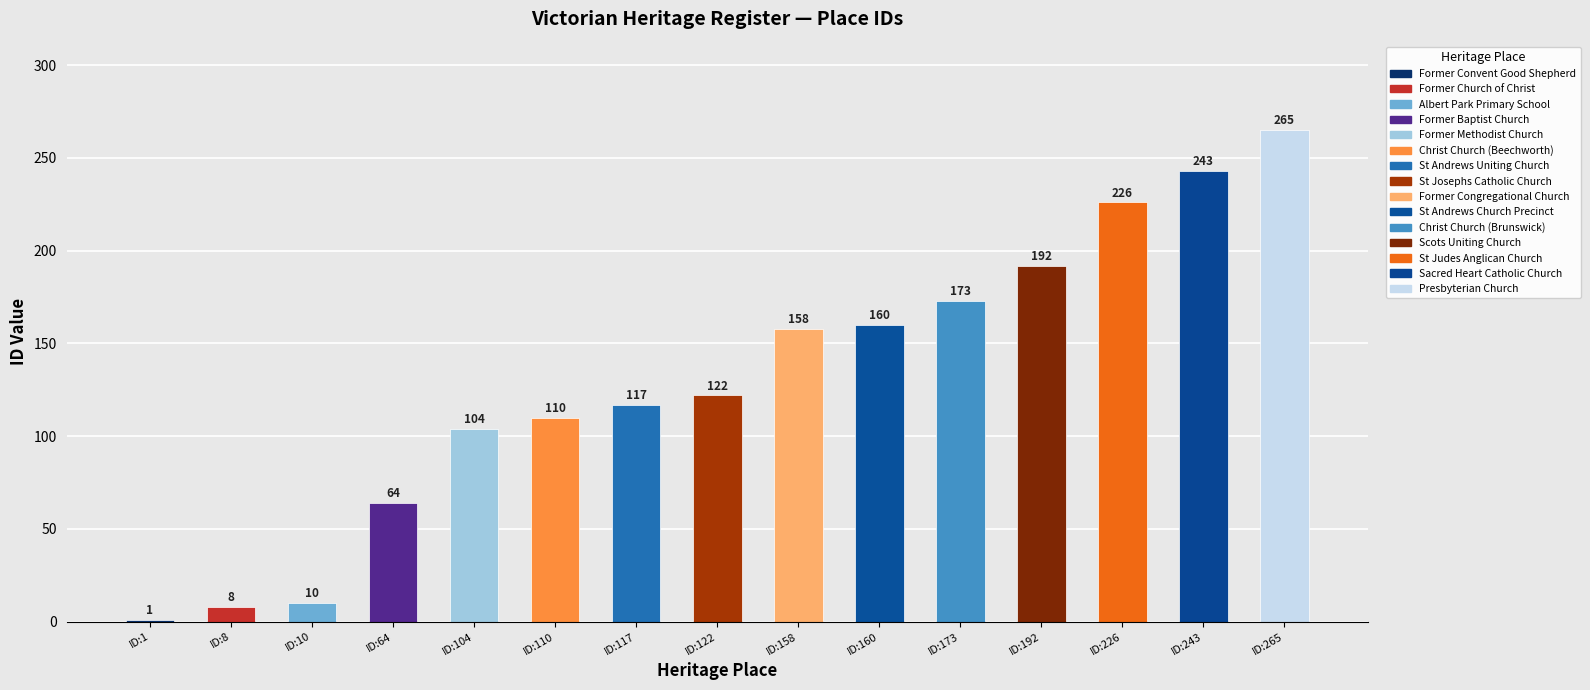

What is the value of the 15th bar from the left?

265